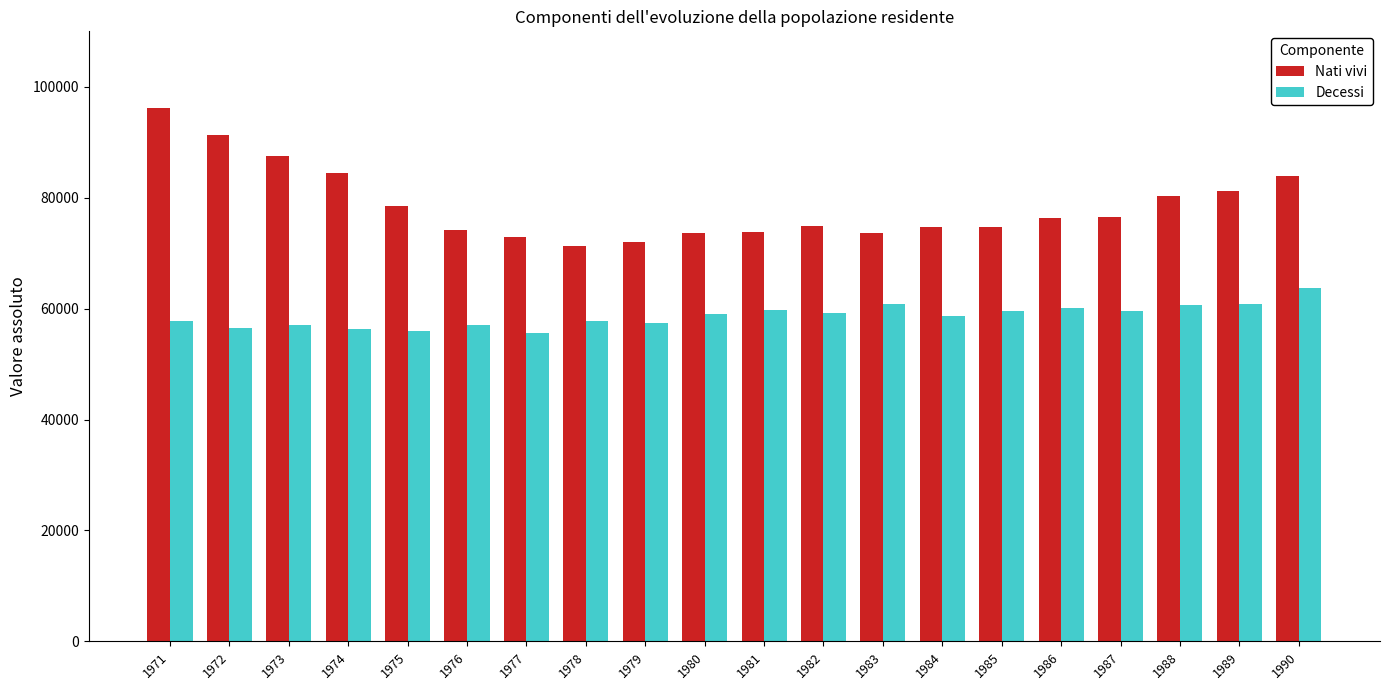

Rank the series by their average value, from highest to lowest.

Nati vivi, Decessi